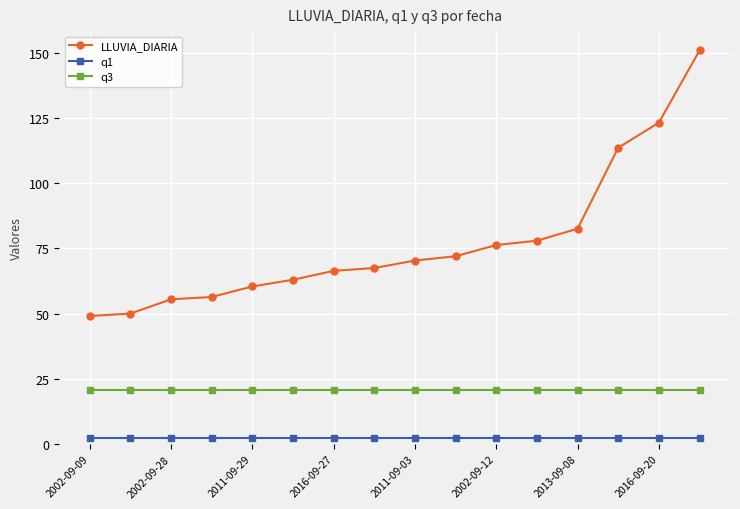

What is the maximum value for LLUVIA_DIARIA?

150.9